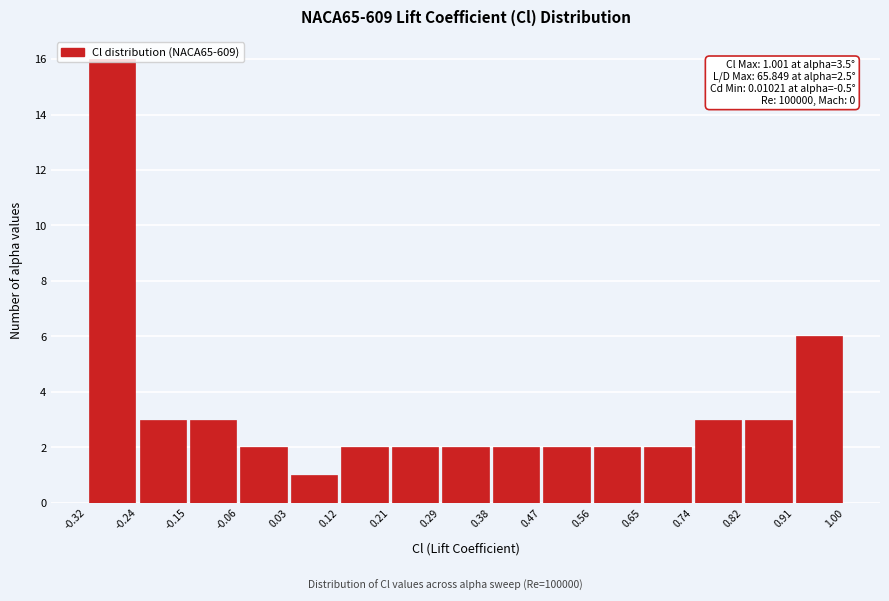

Which range on the x-axis has the tallest bar?

-0.32 to -0.24